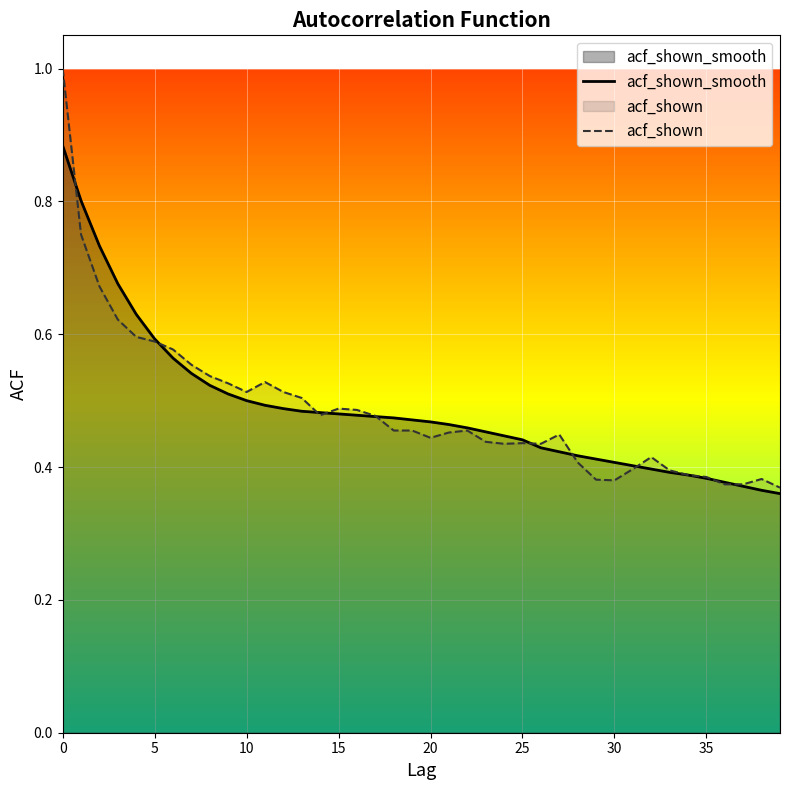

What is the minimum value shown in the chart?

0.4